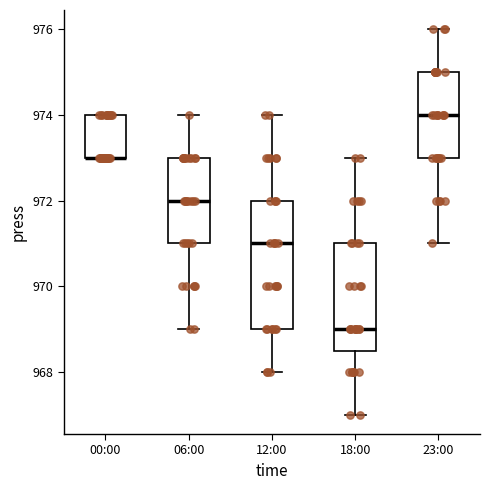

Reading left to right, transcribe this box plot: for each box, give where its median line is, the range the box spans, and where its two whiskers end, as read against the y-axis. The values are not printed on the chart, so give them approximately, as read against the axis.

00:00: median 973.0 (drawn on the box's lower edge), box 973.0 to 974.0, whiskers 973.0 to 974.0
06:00: median 972.0, box 971.0 to 973.0, whiskers 969.0 to 974.0
12:00: median 971.0, box 969.0 to 972.0, whiskers 968.0 to 974.0
18:00: median 969.0, box 968.6 to 971.0, whiskers 967.0 to 973.0
23:00: median 974.0, box 973.0 to 975.0, whiskers 971.0 to 976.0